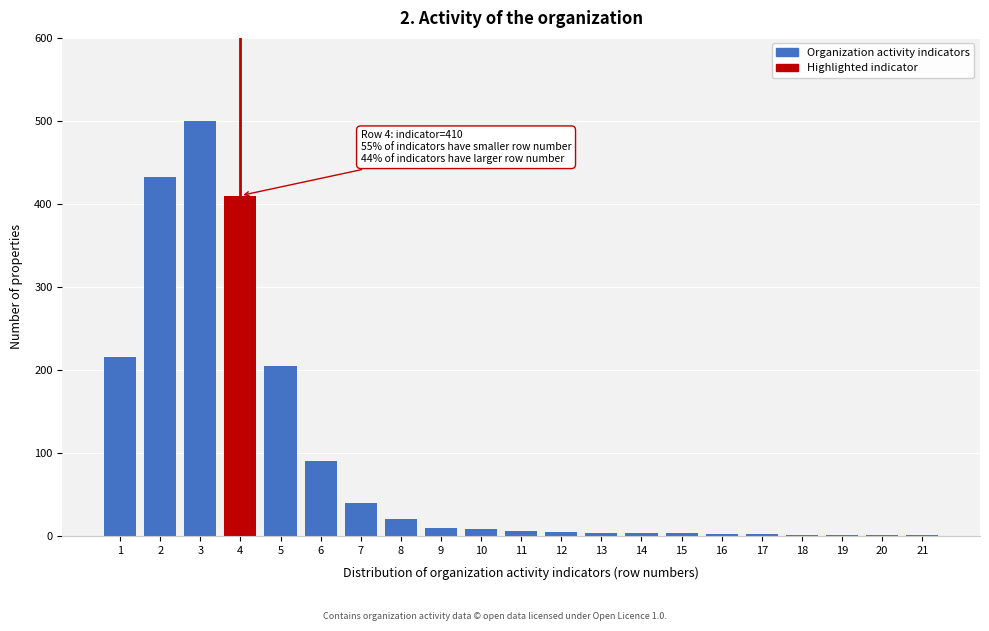

True or false: the data shows 1 at 21.

True